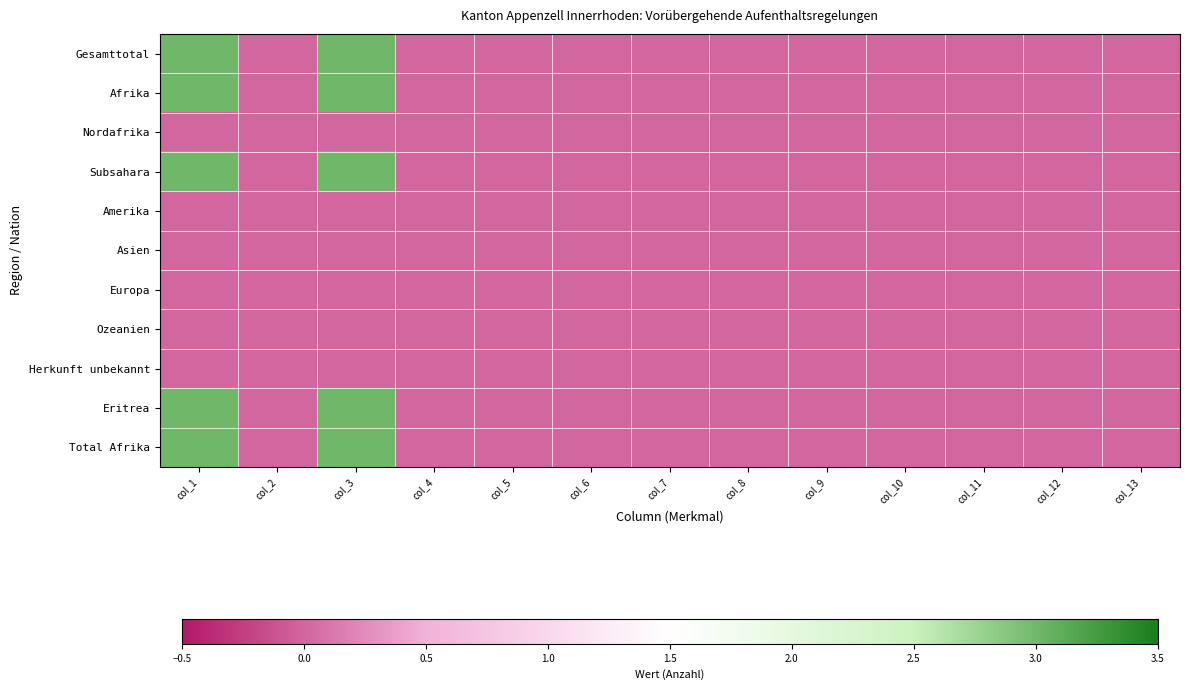

At col_5, list the series in order from largest to smallest.

Gesamttotal, Afrika, Nordafrika, Subsahara, Amerika, Asien, Europa, Ozeanien, Herkunft unbekannt, Eritrea, Total Afrika